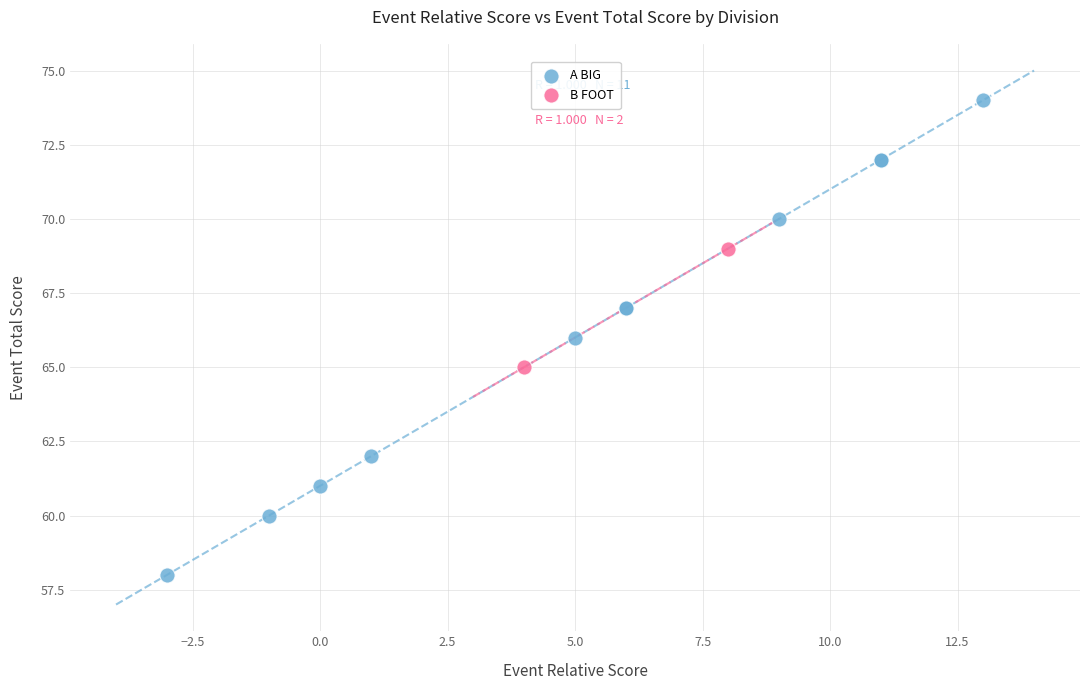

What are all the series names shown in the legend?

A BIG, B FOOT